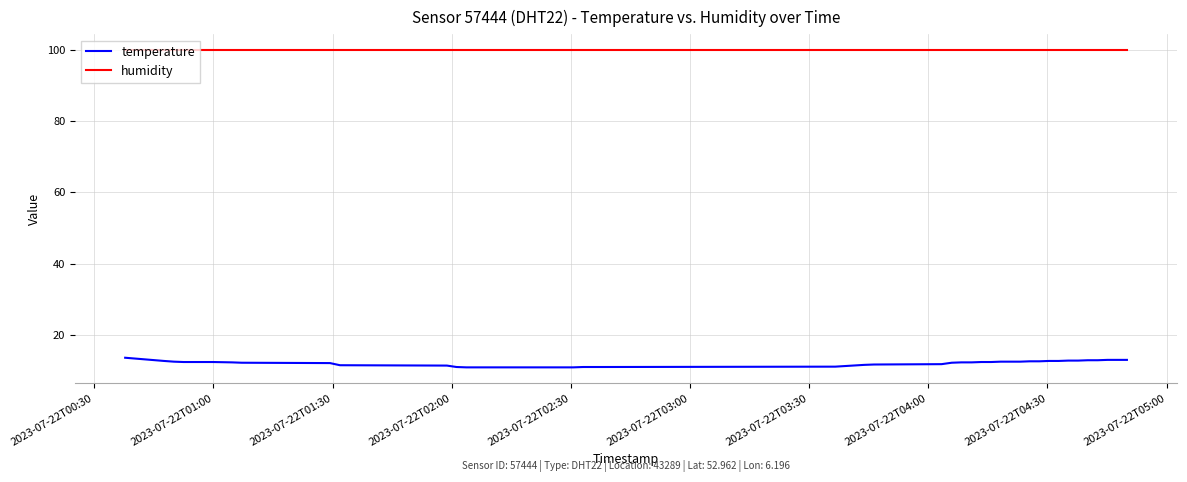

Does the chart have visible grid lines?

Yes